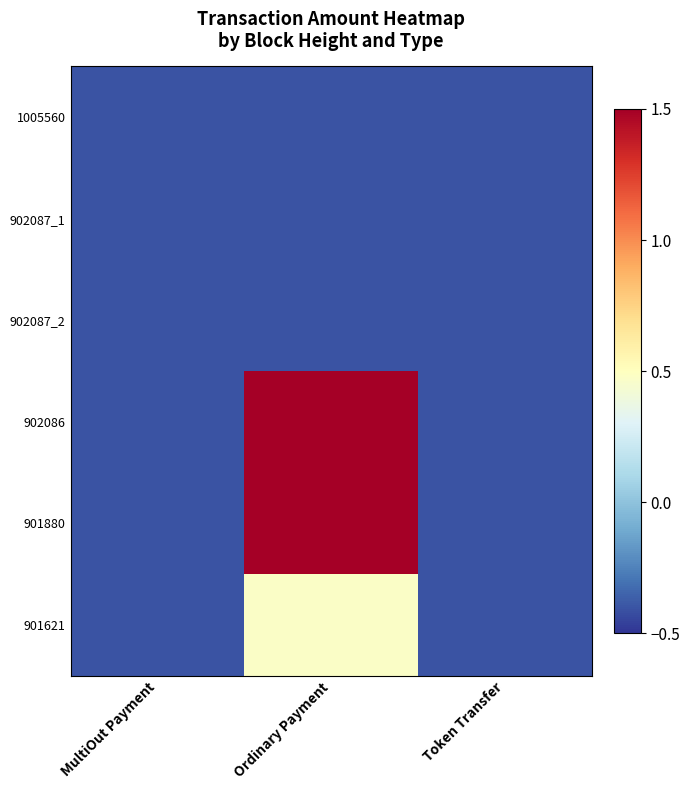

List the series in order of their peak value, highest first.

902086, 901880, 901621, 1005560, 902087_1, 902087_2